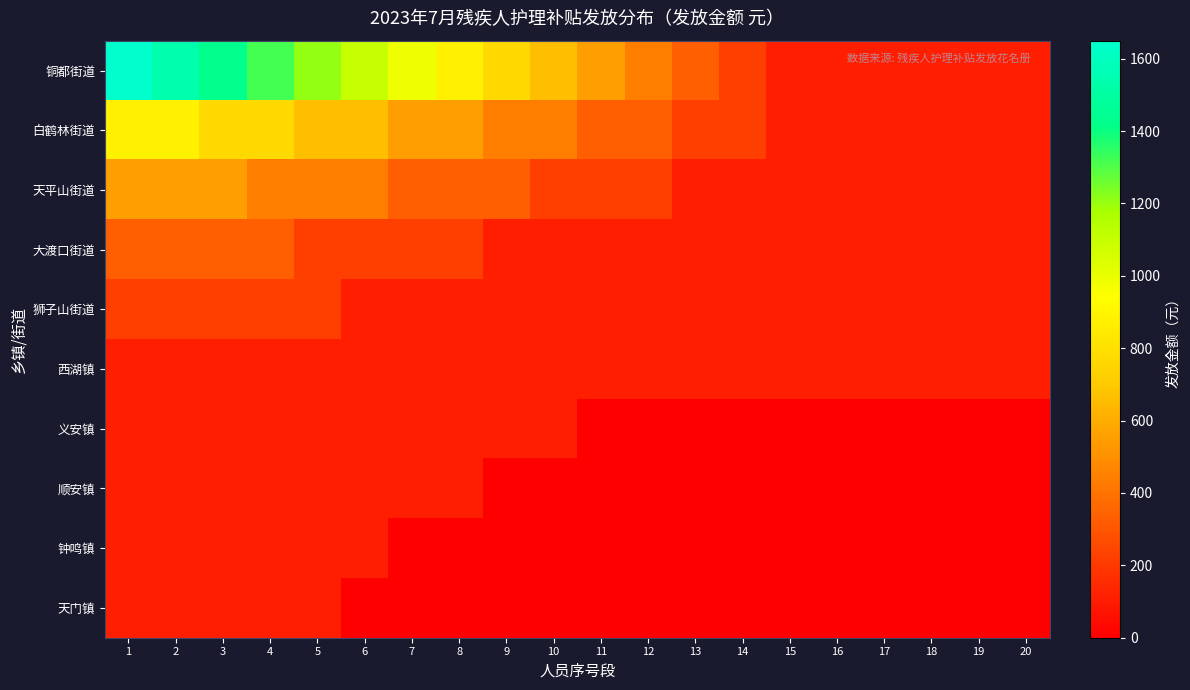

List the series in order of their peak value, lowest first.

西湖镇, 义安镇, 顺安镇, 钟鸣镇, 天门镇, 狮子山街道, 大渡口街道, 天平山街道, 白鹤林街道, 铜都街道